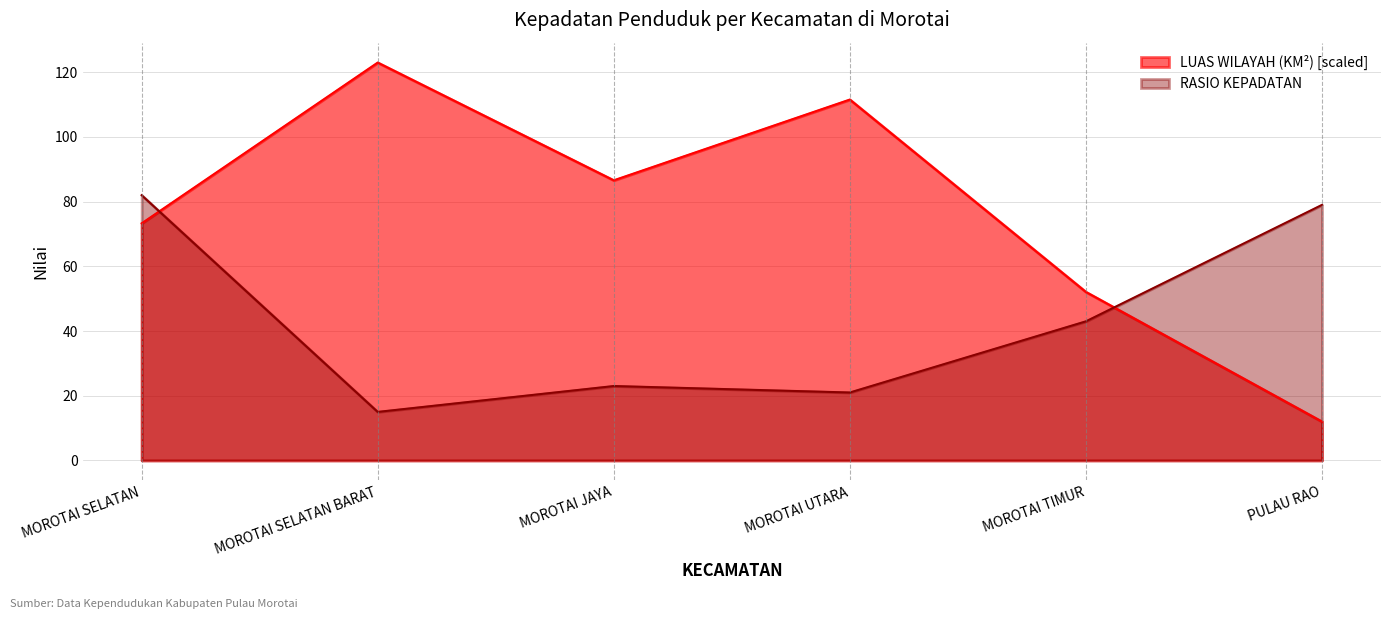

How many lines are shown in the chart?

2